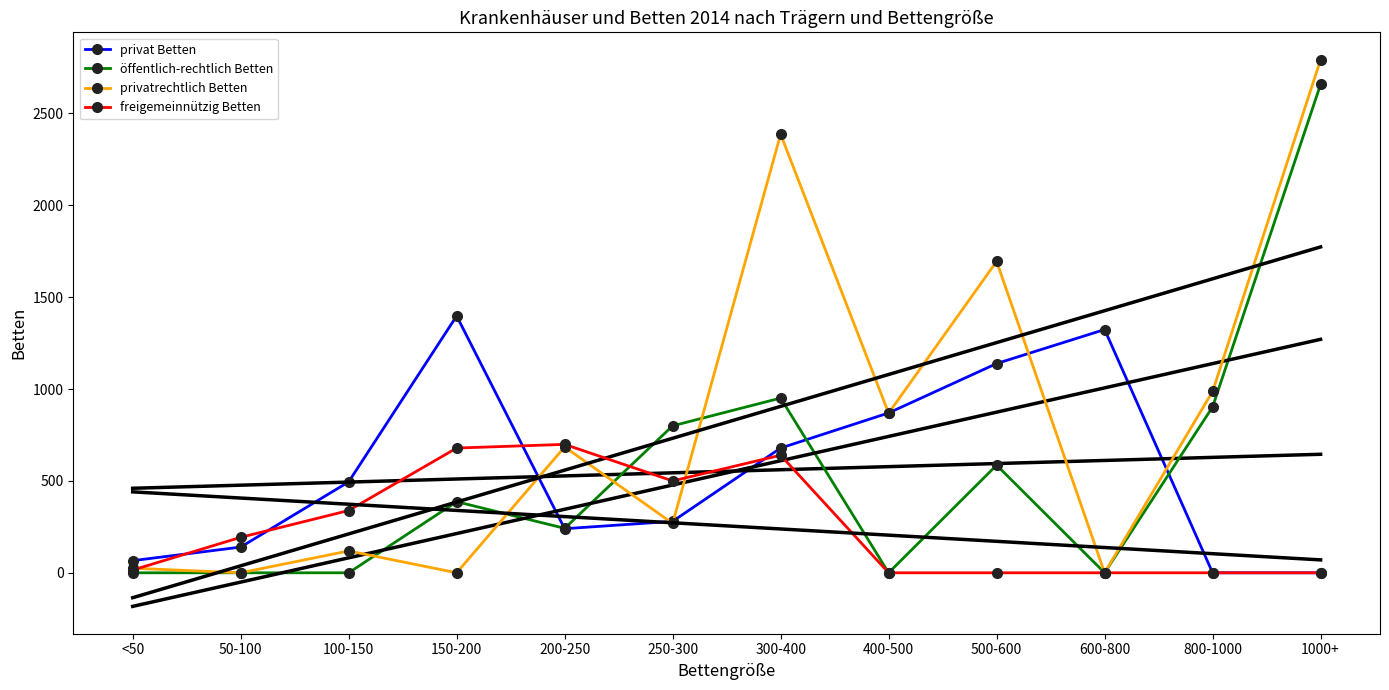

Reading left to right, what are all the values shown in this chart?

privat Betten: <50=66	50-100=140	100-150=495	150-200=1398	200-250=240	250-300=280	300-400=679	400-500=870	500-600=1139	600-800=1324	800-1000=0	1000+=0
öffentlich-rechtlich Betten: <50=0	50-100=0	100-150=0	150-200=387	200-250=242	250-300=800	300-400=951	400-500=0	500-600=586	600-800=0	800-1000=903	1000+=2659
privatrechtlich Betten: <50=25	50-100=0	100-150=119	150-200=0	200-250=685	250-300=269	300-400=2387	400-500=869	500-600=1695	600-800=0	800-1000=987	1000+=2793
freigemeinnützig Betten: <50=15	50-100=193	100-150=339	150-200=679	200-250=699	250-300=500	300-400=640	400-500=0	500-600=0	600-800=0	800-1000=0	1000+=0